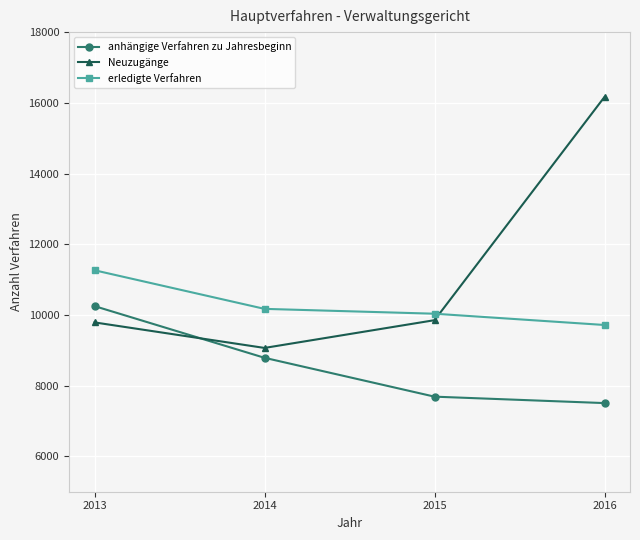

What is the difference between the highest and lowest values at 2016?

8660